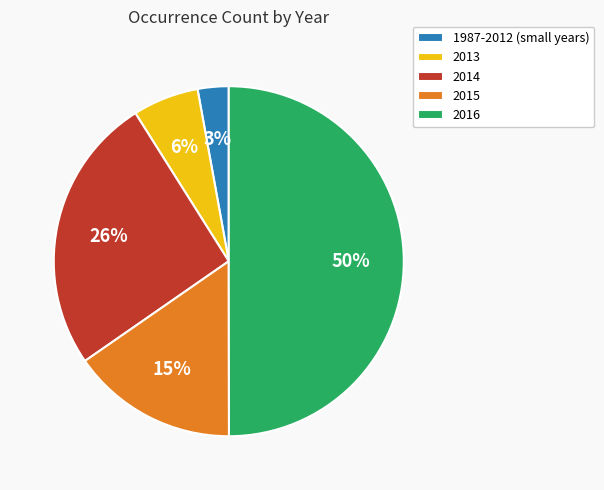

Rank the categories by value from highest to lowest.

2016, 2014, 2015, 2013, 1987-2012 (small years)